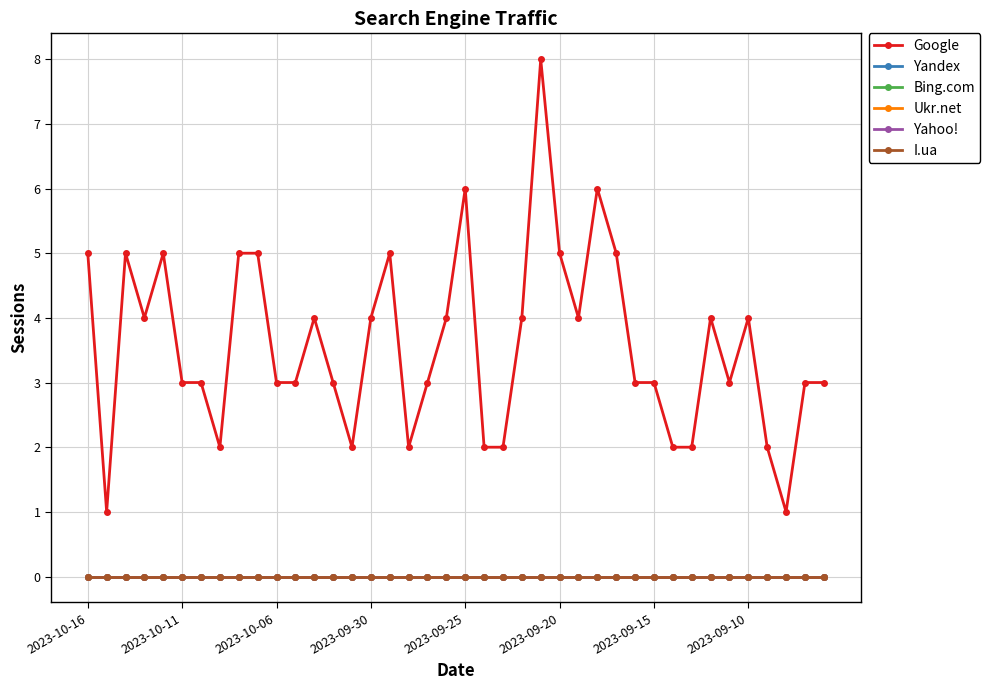

Which series has the largest range (max minus min)?

Google